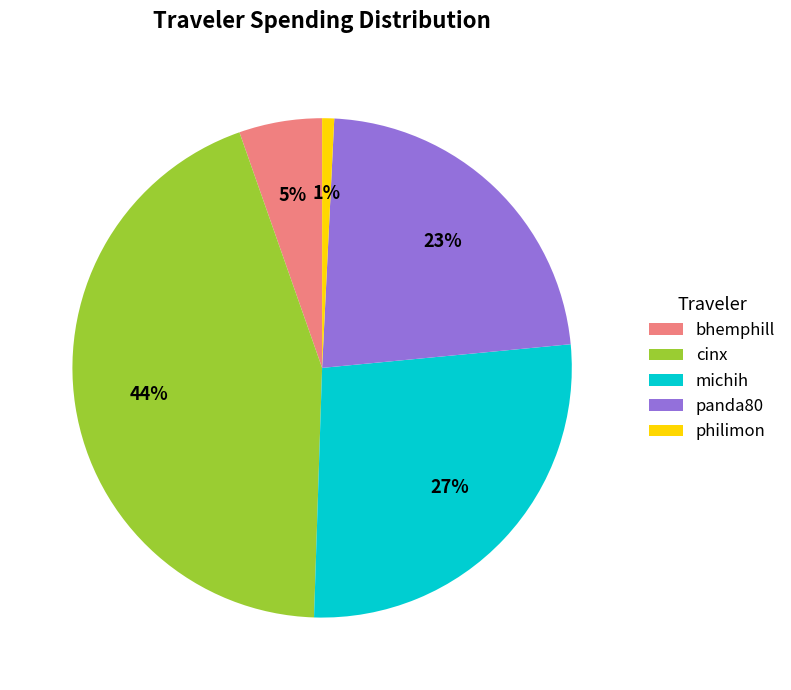

Which category has the smallest portion of the pie?

philimon